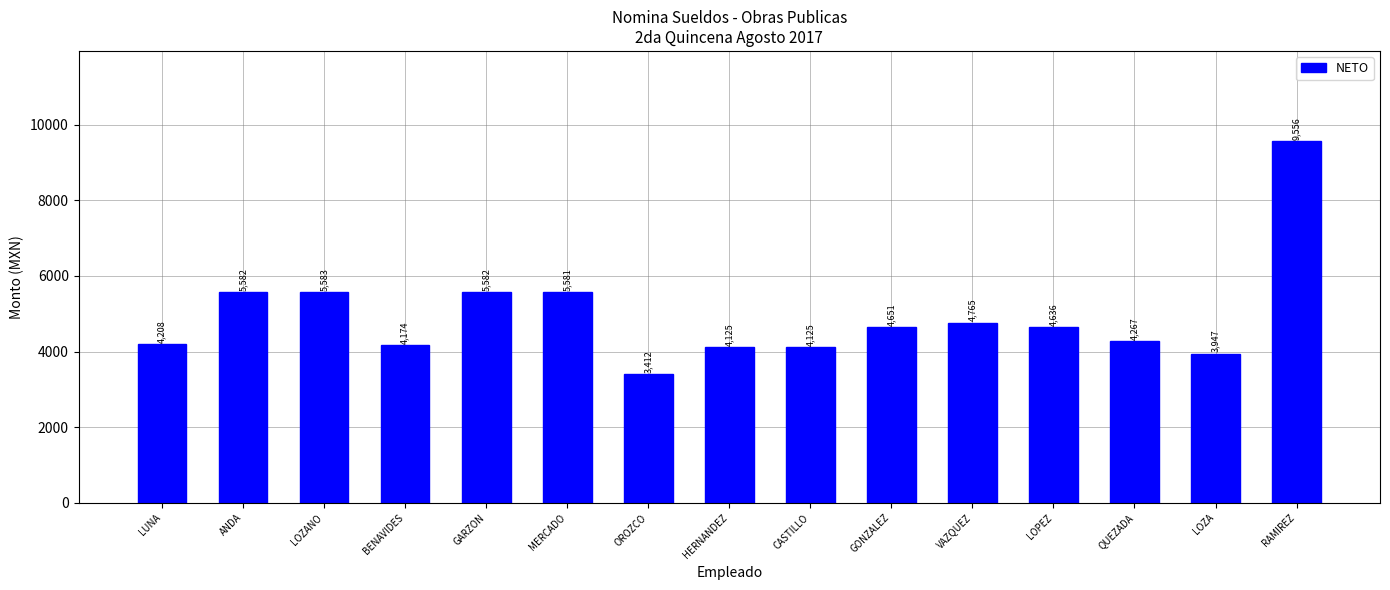

Is it true that the value at CASTILLO is 4125.0?

True